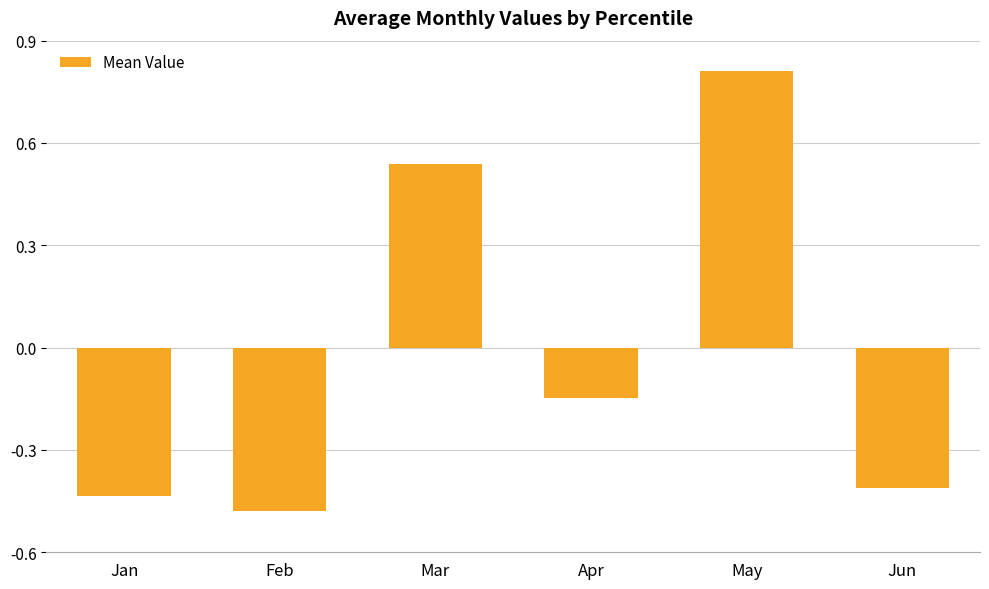

How many values are above zero?

2